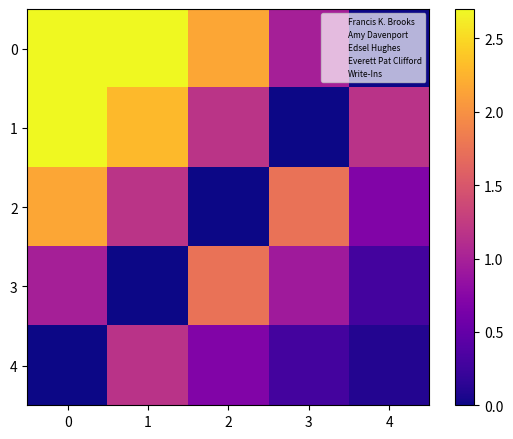

Between 2 and 4, which is larger?

2